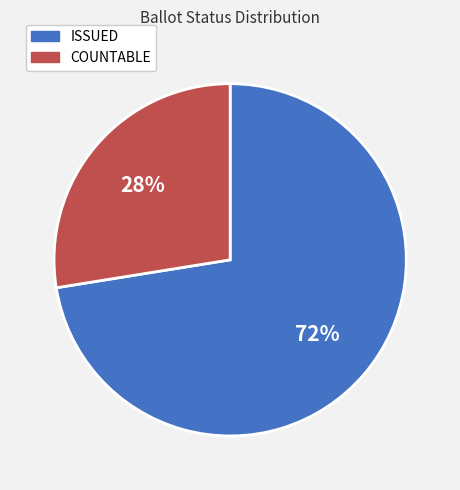

Which category has the biggest portion of the pie?

ISSUED